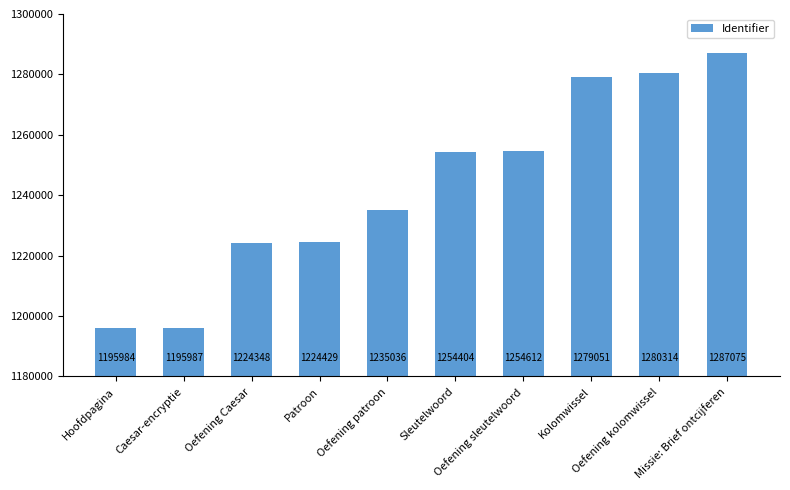

Approximately how many times larger is the value at Oefening patroon compared to Patroon?

1.0